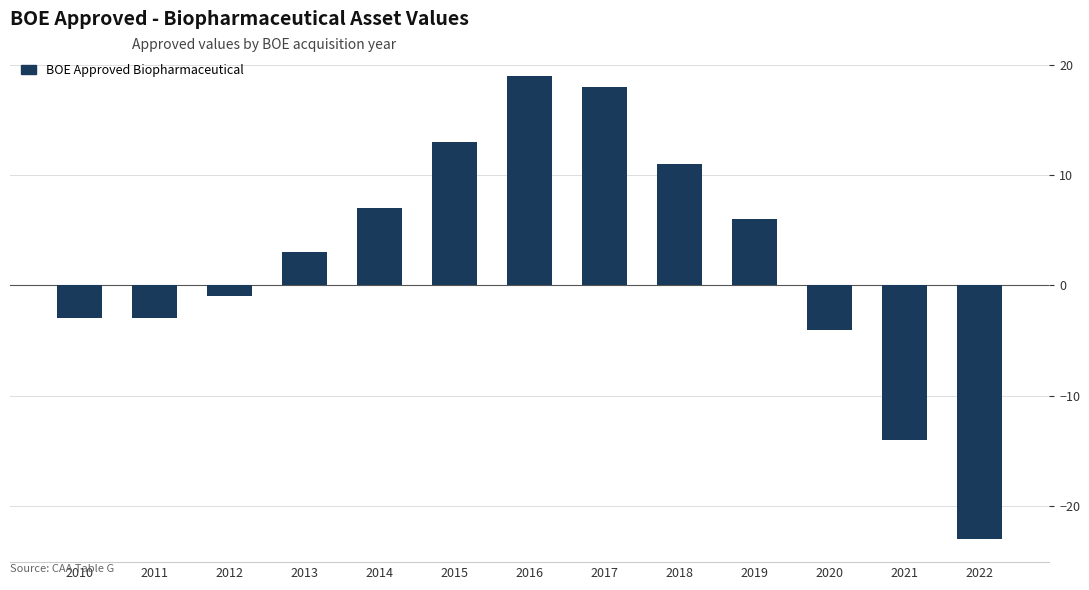

What value does the data have at 2017, to the nearest 5?

20